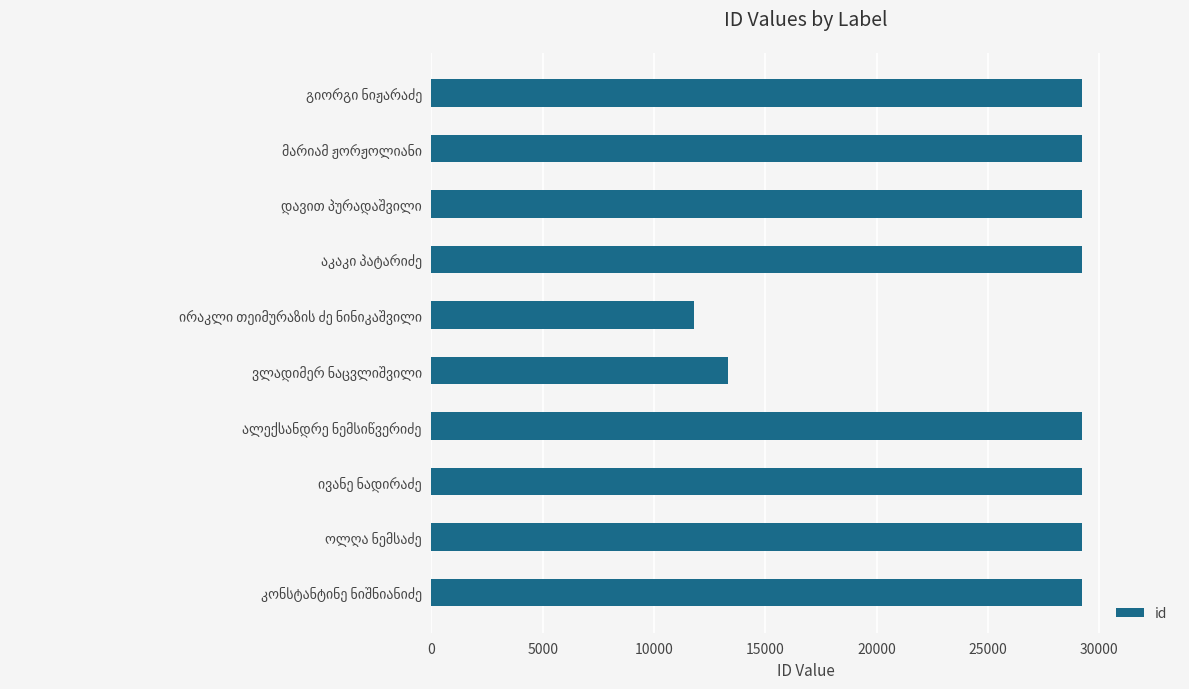

What is the sum of all values?

259080